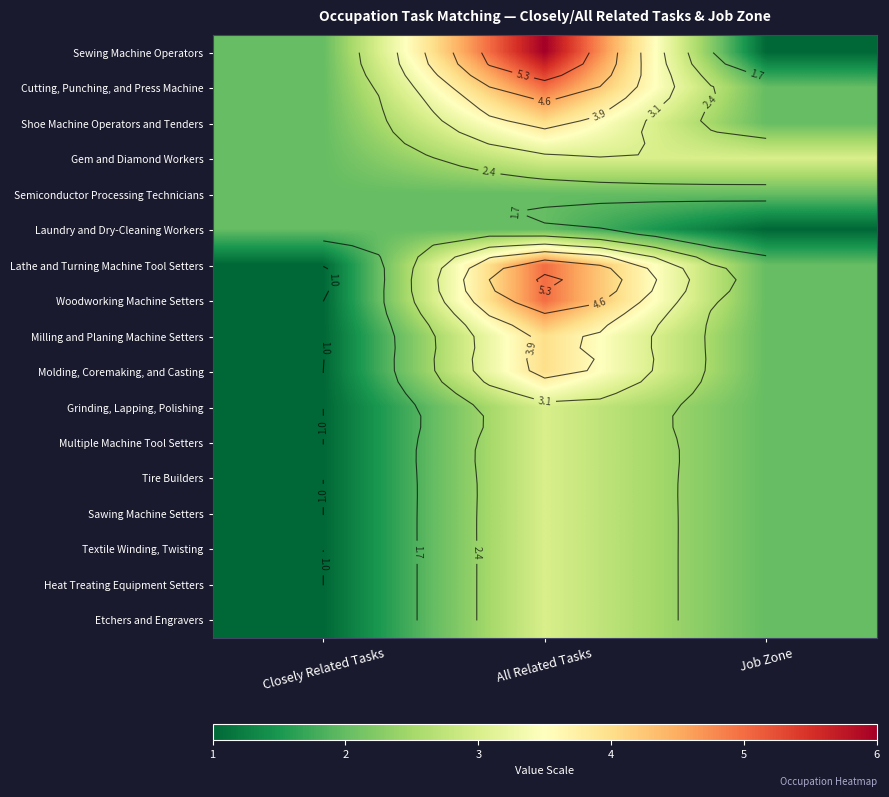

Where is Multiple Machine Tool Setters nearest to the value 2?

Job Zone